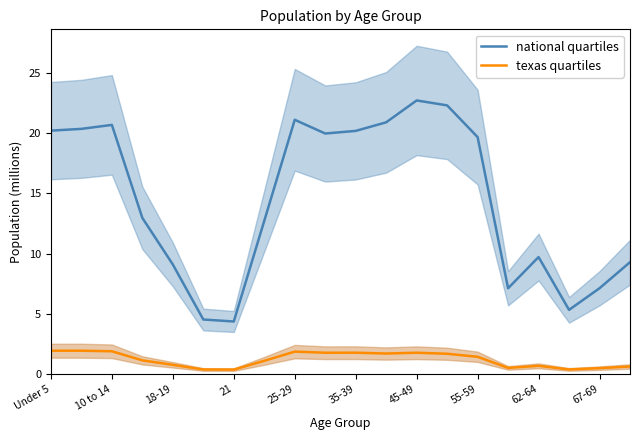

What are all the series names shown in the legend?

Texas, National